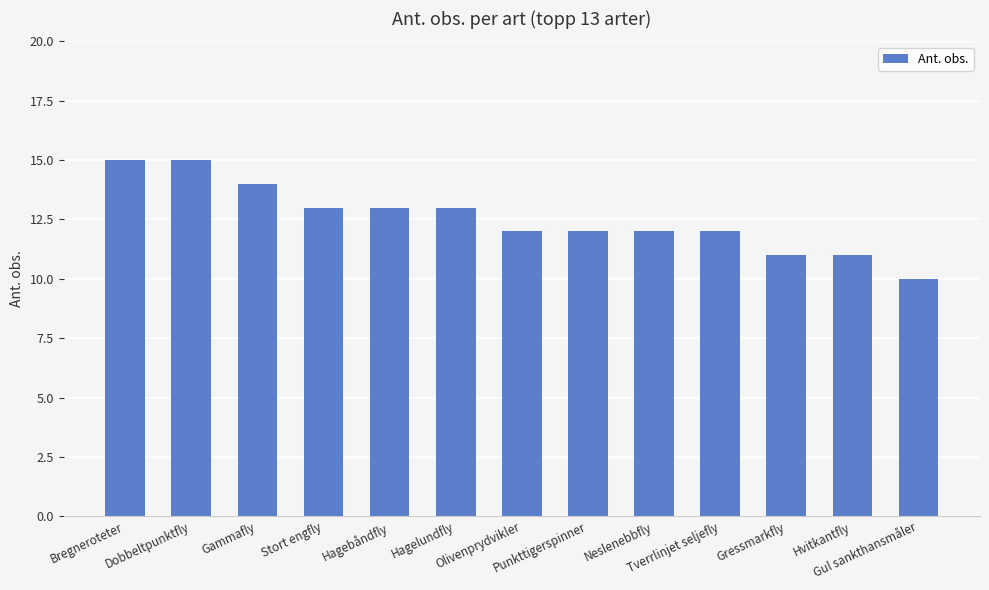

What value does the data have at Punkttigerspinner?

12